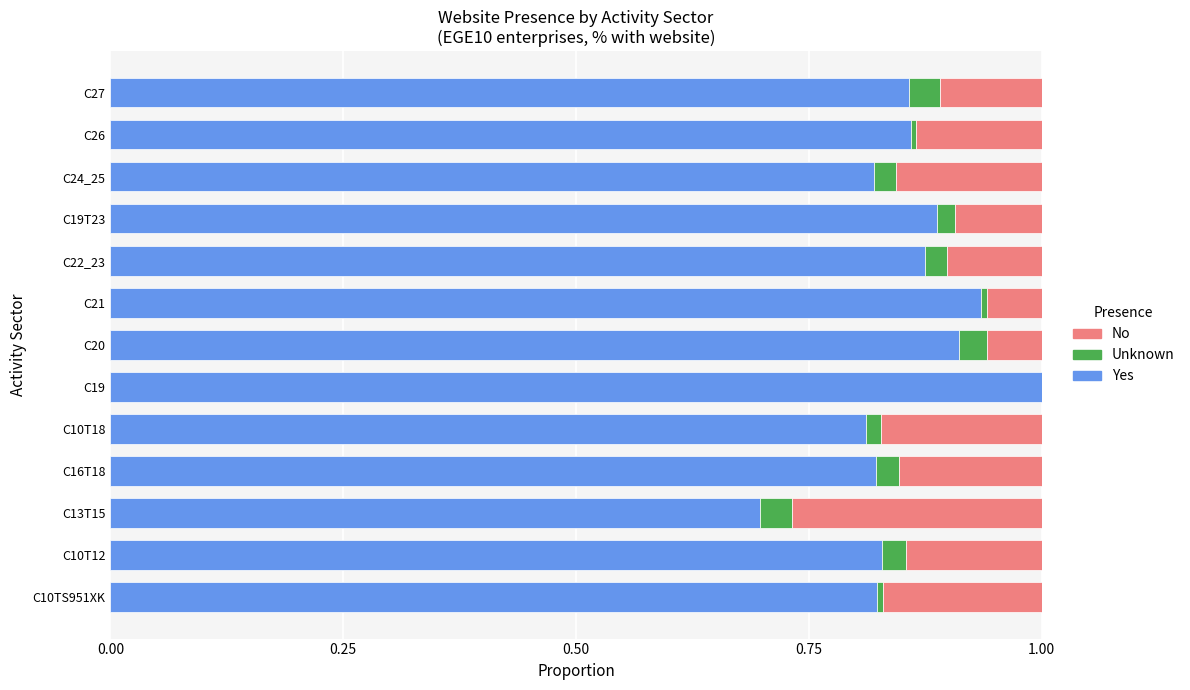

What is the highest value of the Yes series?

1.0